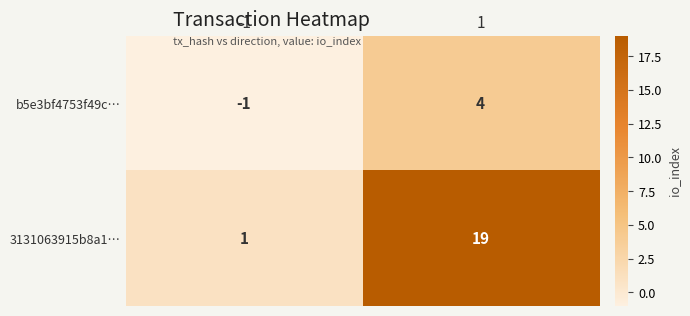

Reading left to right, what are all the values shown in this chart?

b5e3bf4753f49c…: -1	4
3131063915b8a1…: 1	19